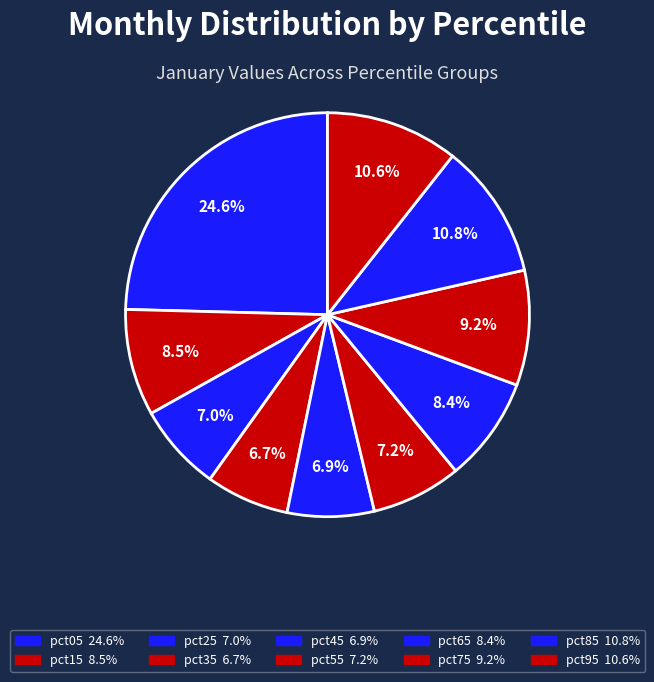

To the nearest percent, what portion does pct15 represent?

9%